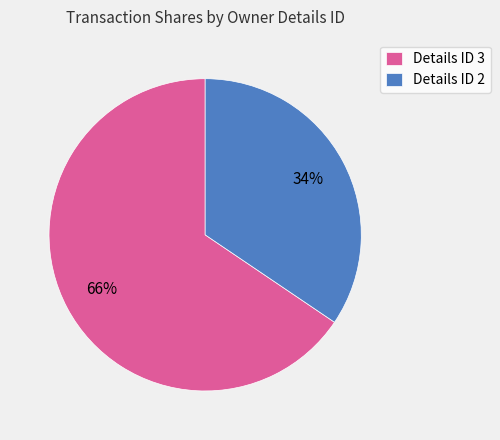

Is Details ID 2 the majority of the pie?

No